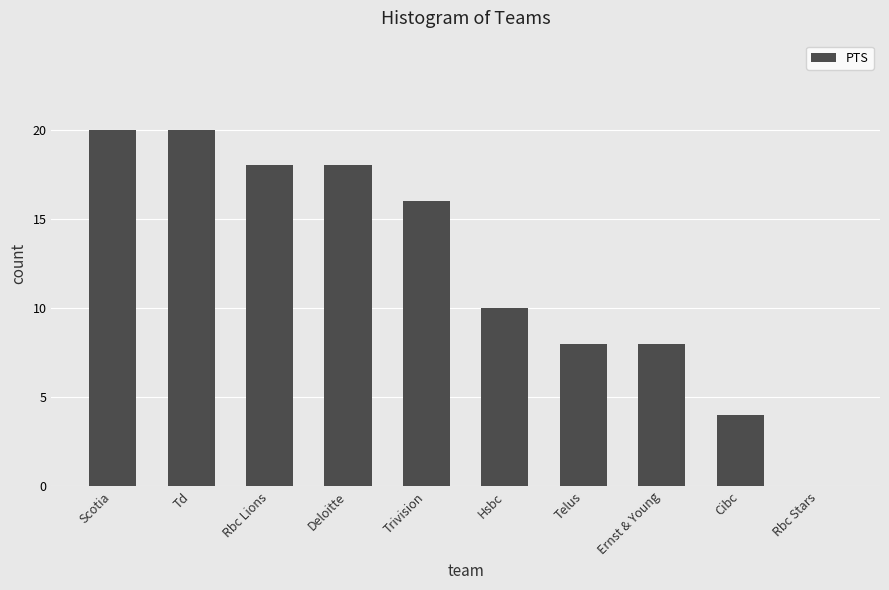

What is the greatest value displayed?

20